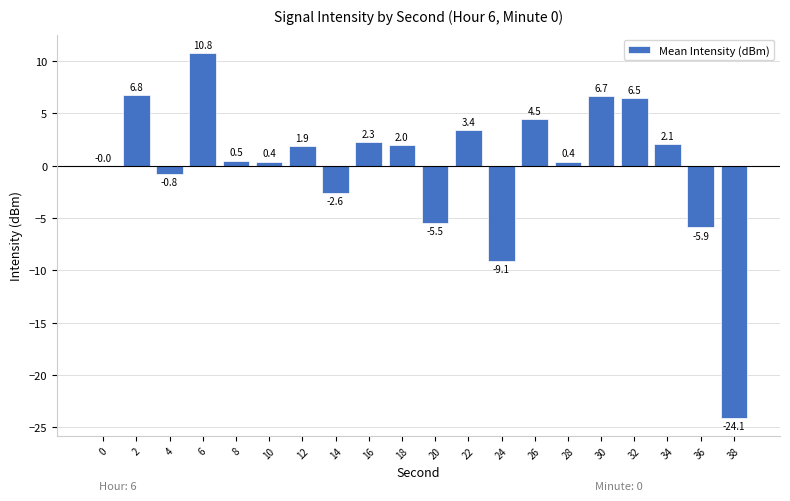

At which category does the chart reach its peak across all series?

6